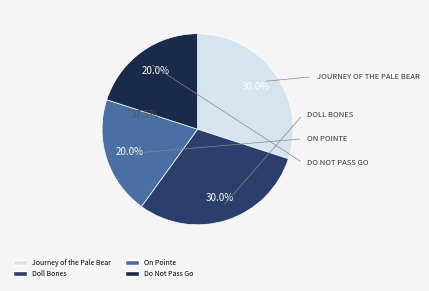

Rank the categories by value from lowest to highest.

On Pointe, Do Not Pass Go, Journey of the Pale Bear, Doll Bones